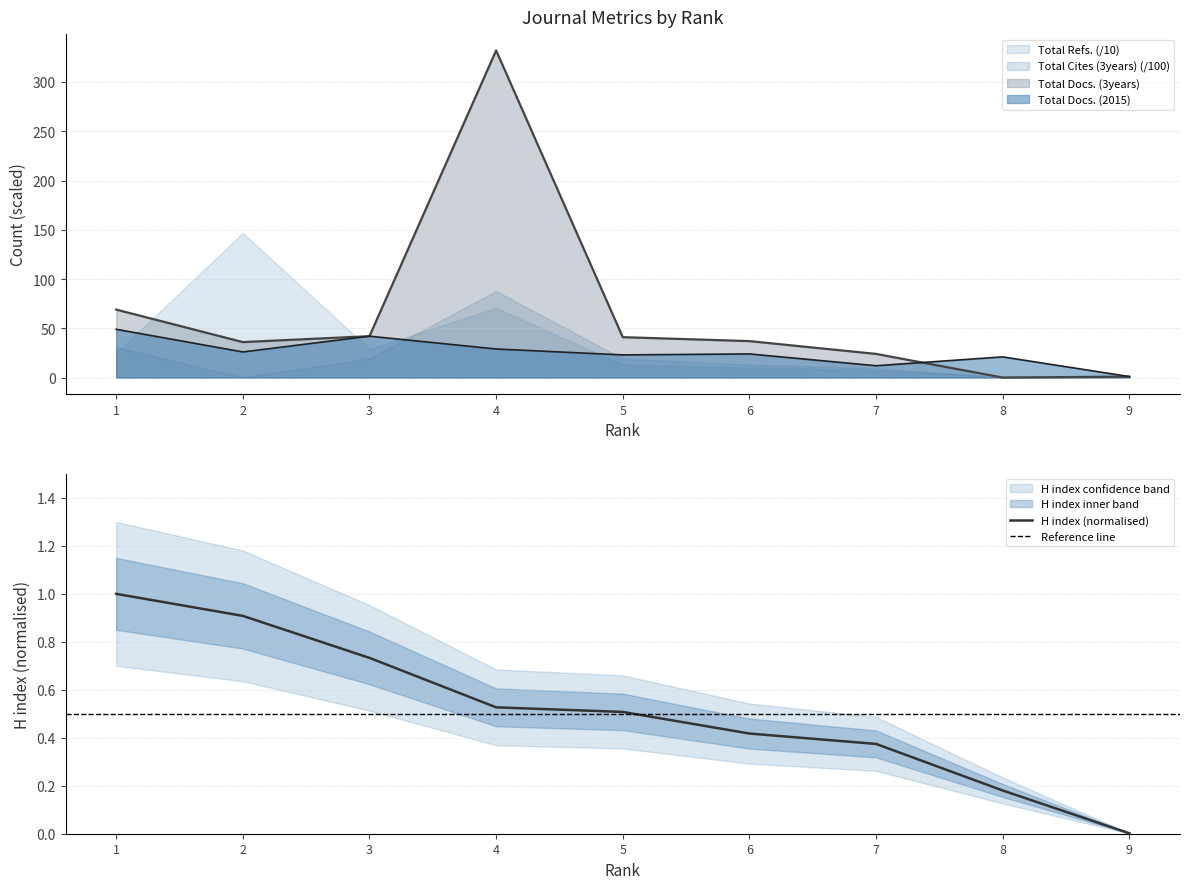

What is the average value of the Total Docs. (3years) series?

64.7